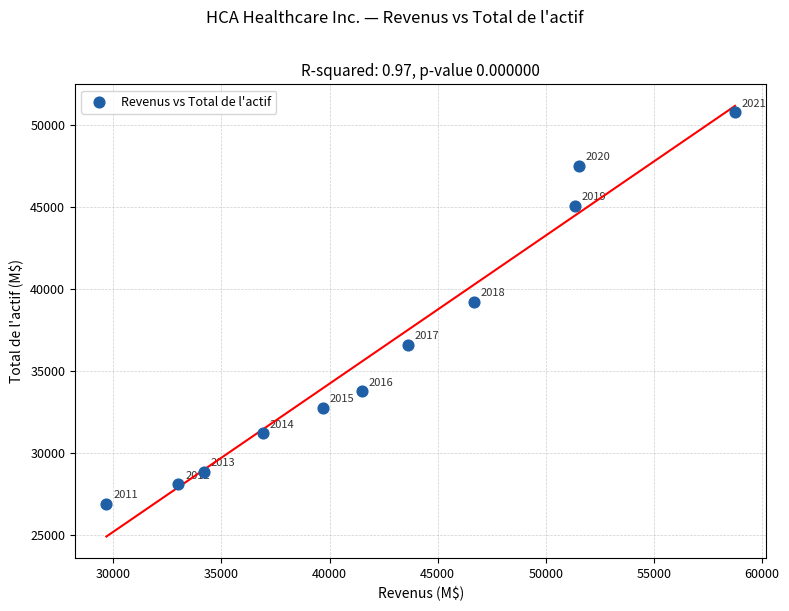

What is the average Y value?

36418